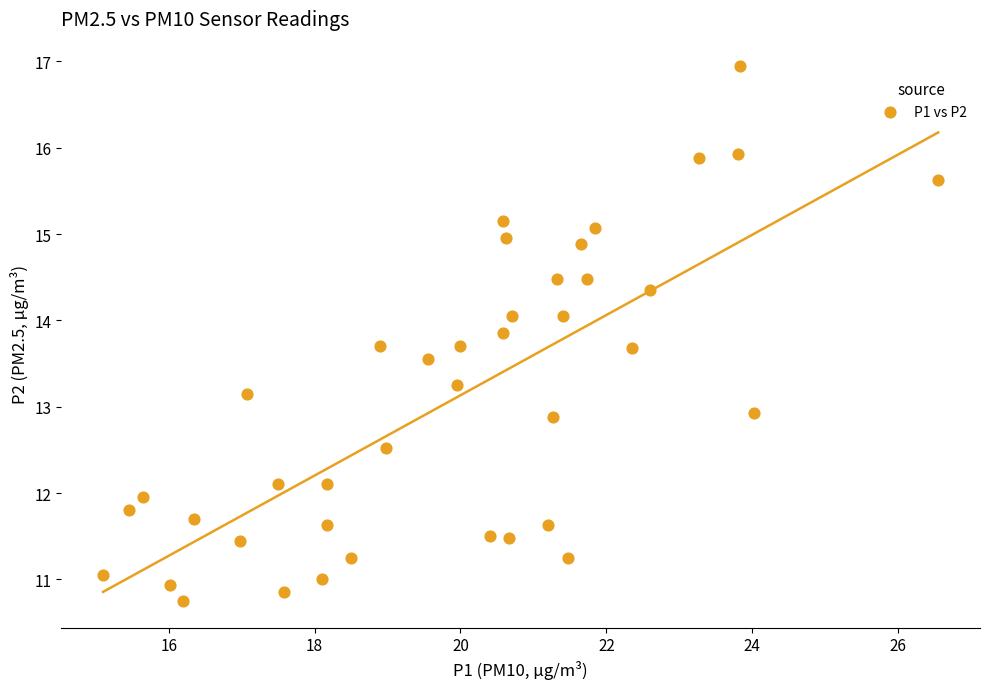

What is the range of X values (max minus min)?

11.5